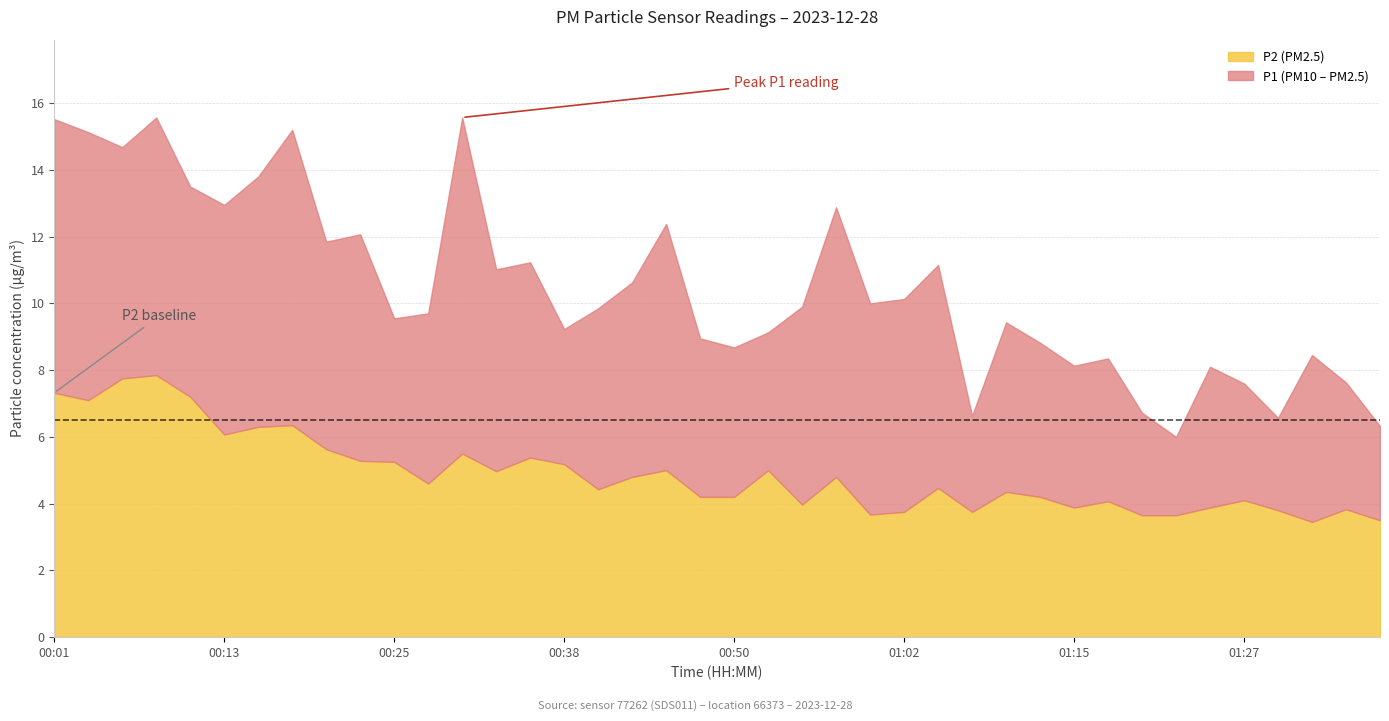

What is the label of the 37th point from the left?

01:29